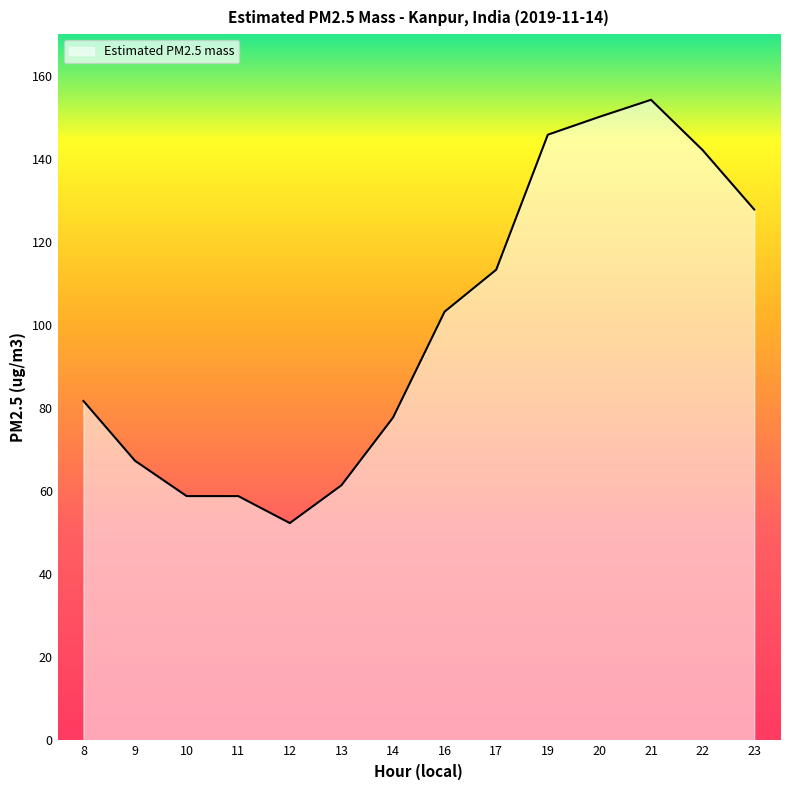

What is the sum of the values at 8 and 17?

195.0